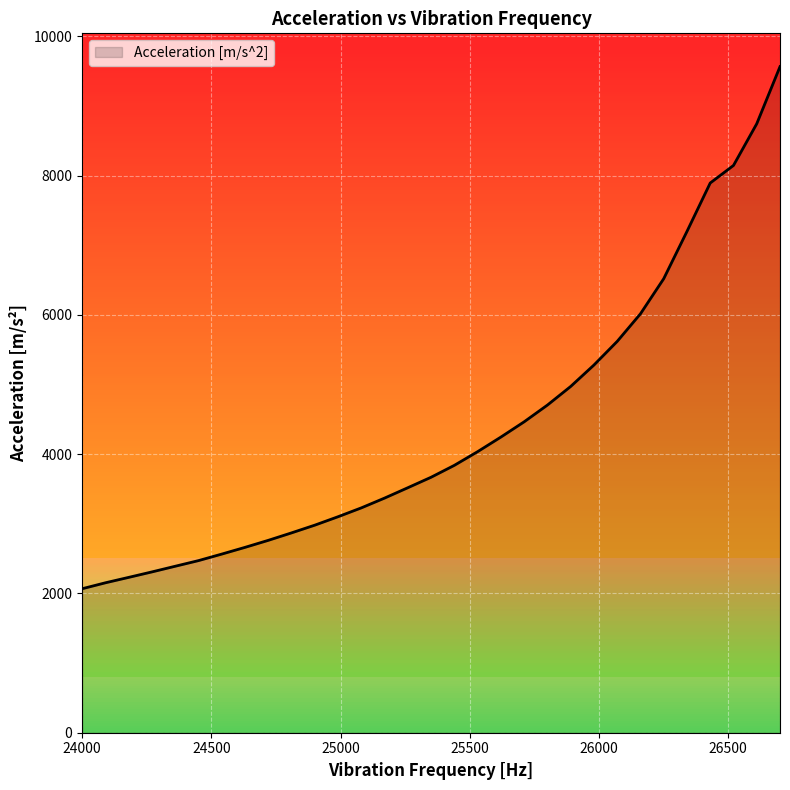

What is the greatest value displayed?

9566.8